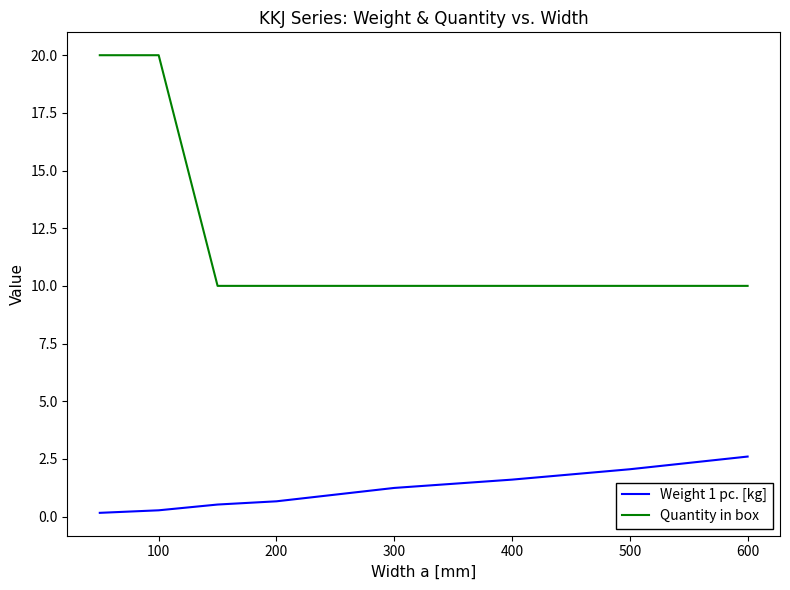

How many series are shown in this chart?

2